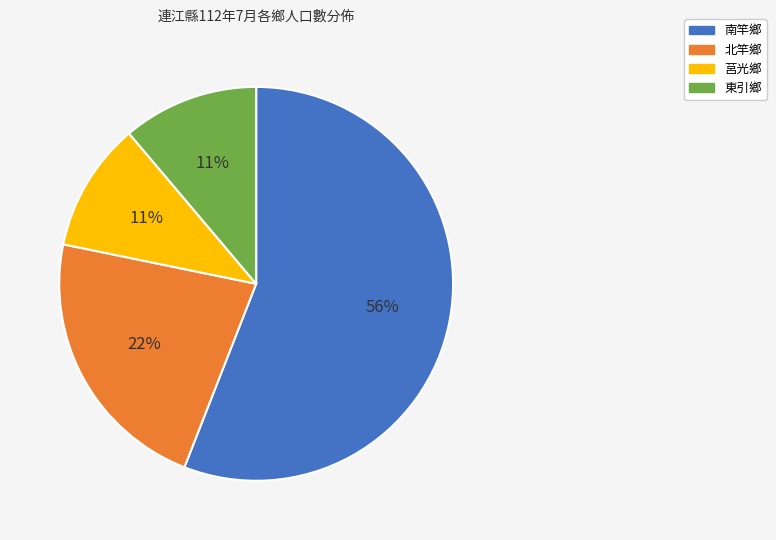

How many segments does this pie chart have?

4